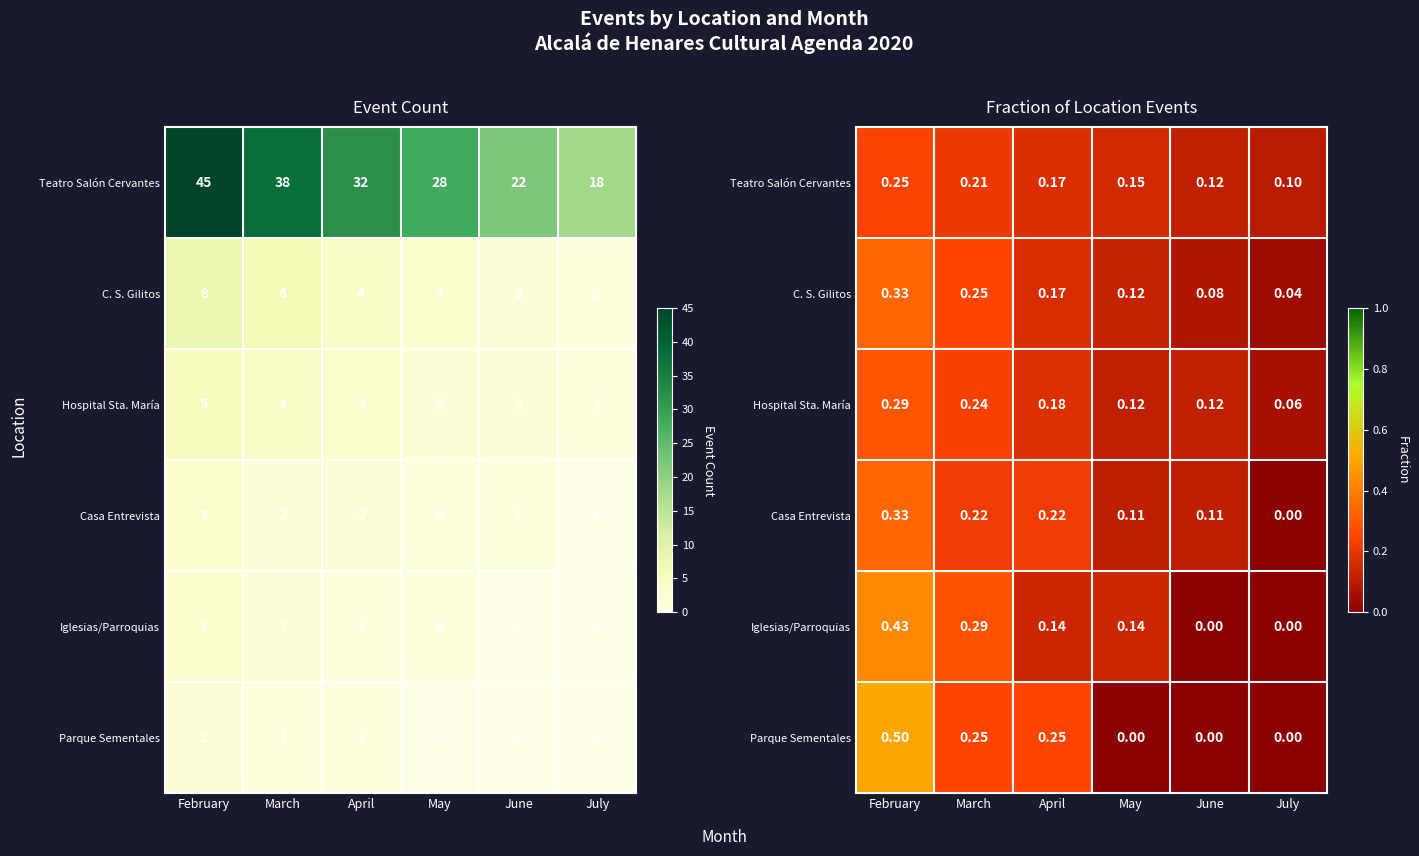

How many values in the Iglesias/Parroquias series exceed 0?

4